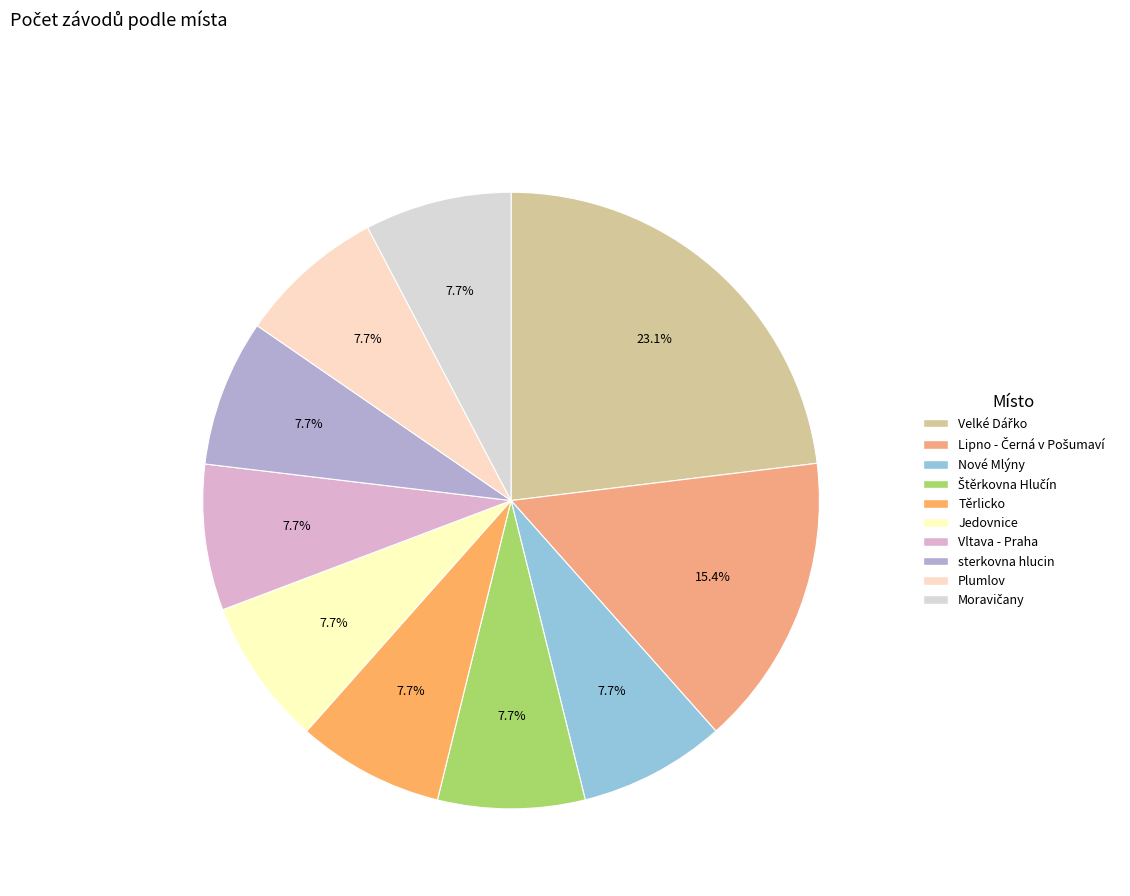

To the nearest percent, what is the average slice percentage?

10%